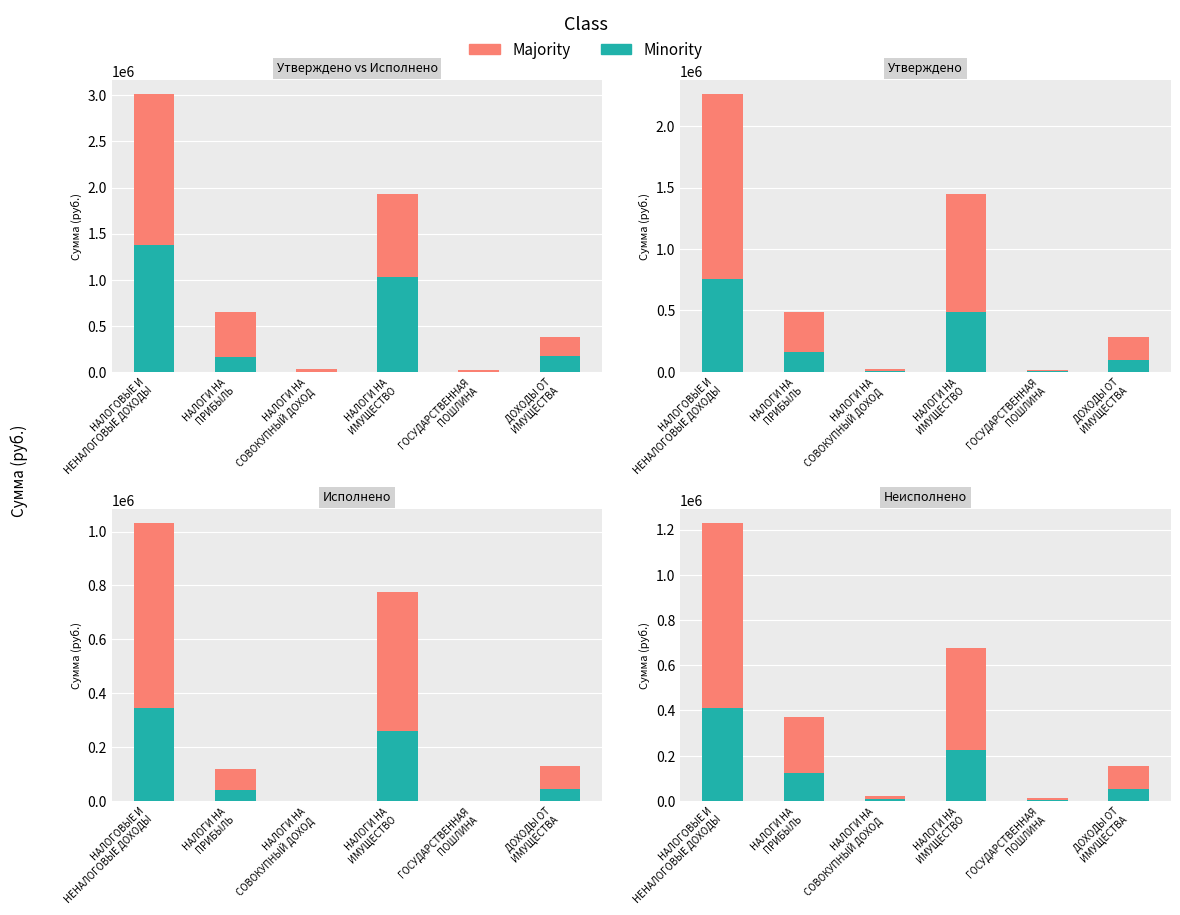

What are all the series names shown in the legend?

Majority, Minority